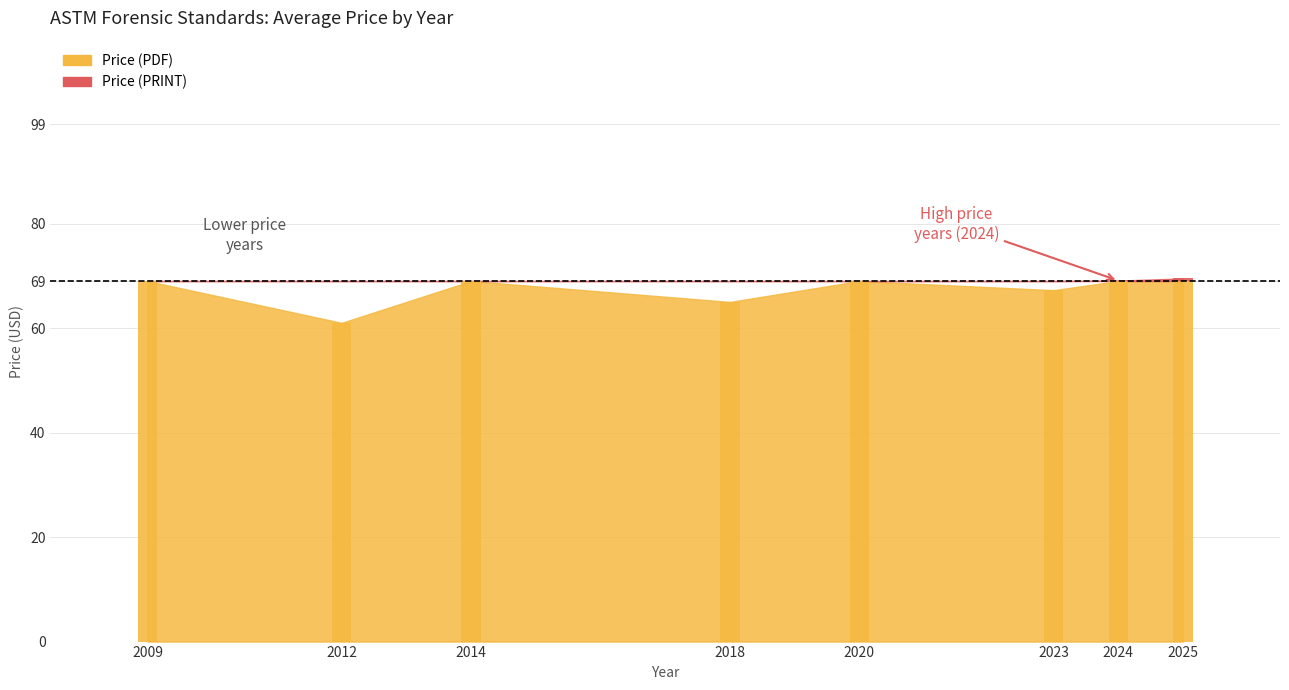

Which series has the largest total across all categories?

Price (PDF)